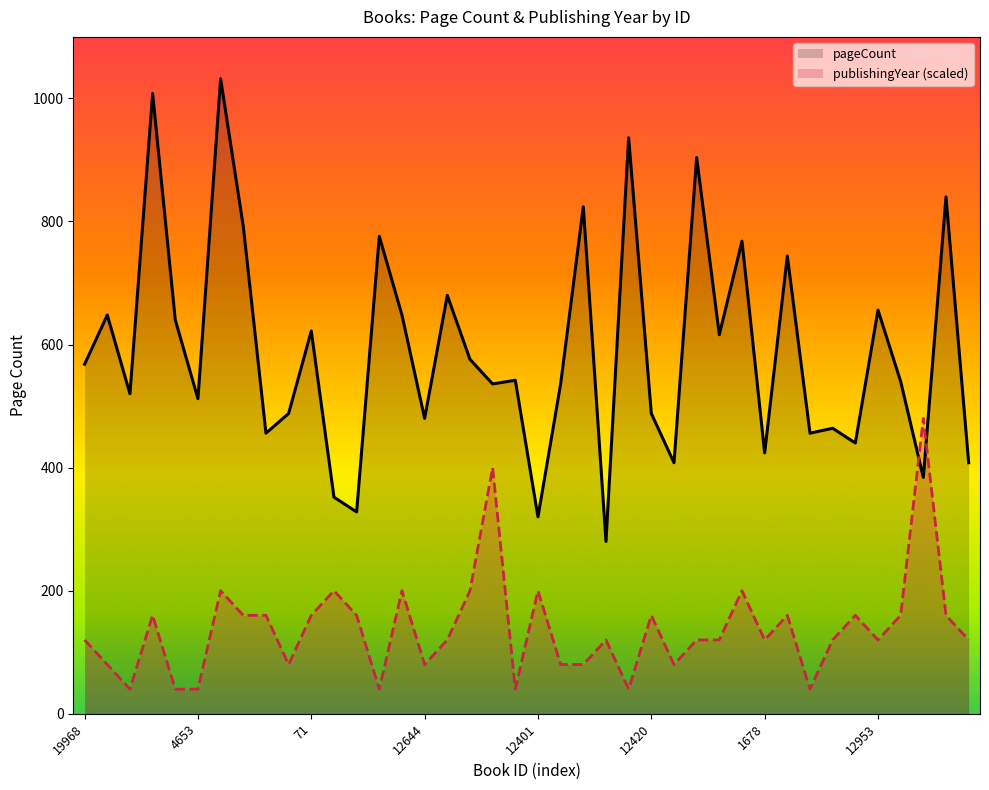

What are all the series names shown in the legend?

pageCount, publishingYear (scaled)